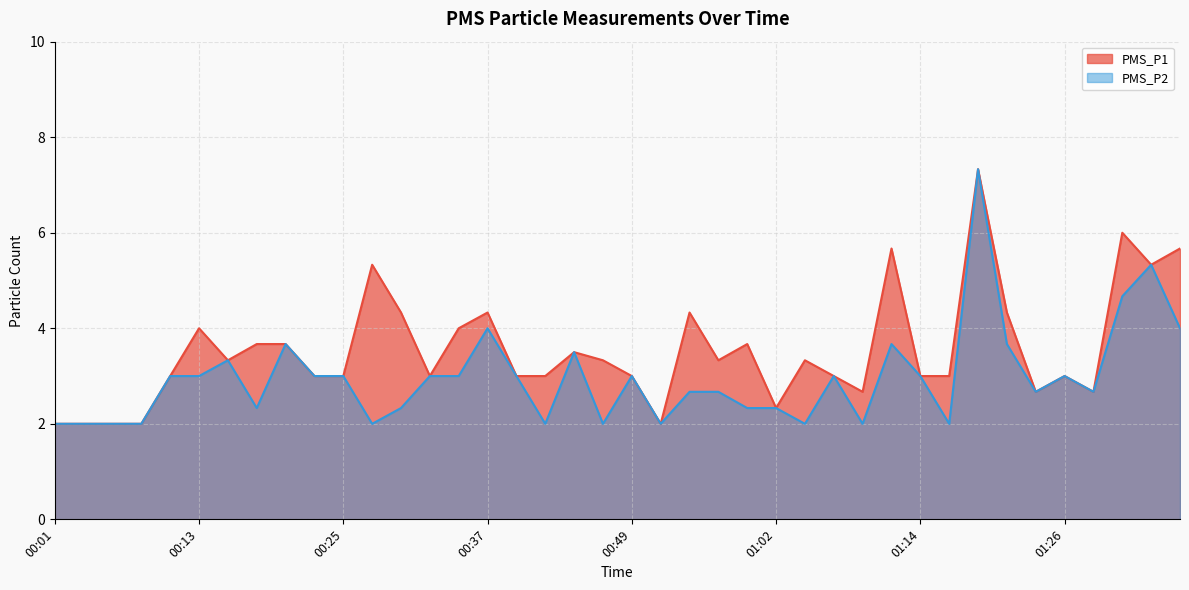

Which label corresponds to the largest value in the chart?

01:19